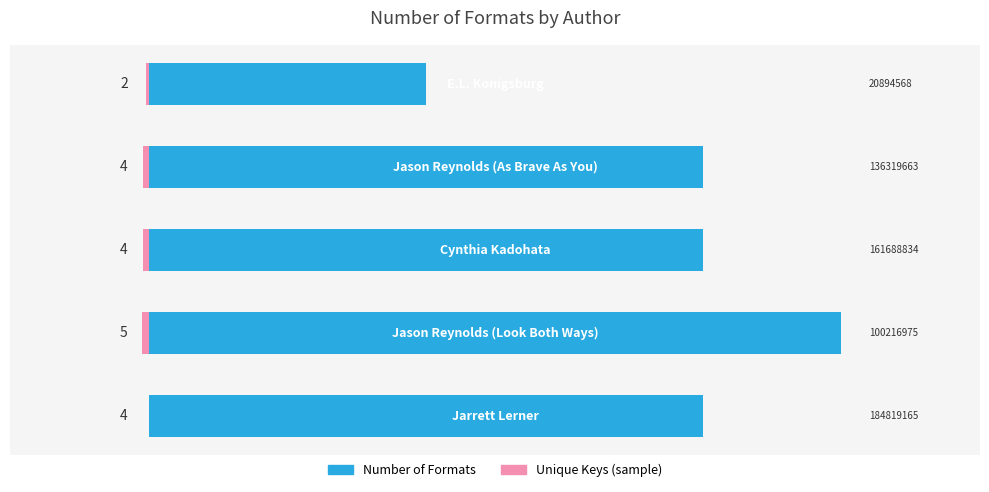

Which series has the largest total across all categories?

Number of Formats